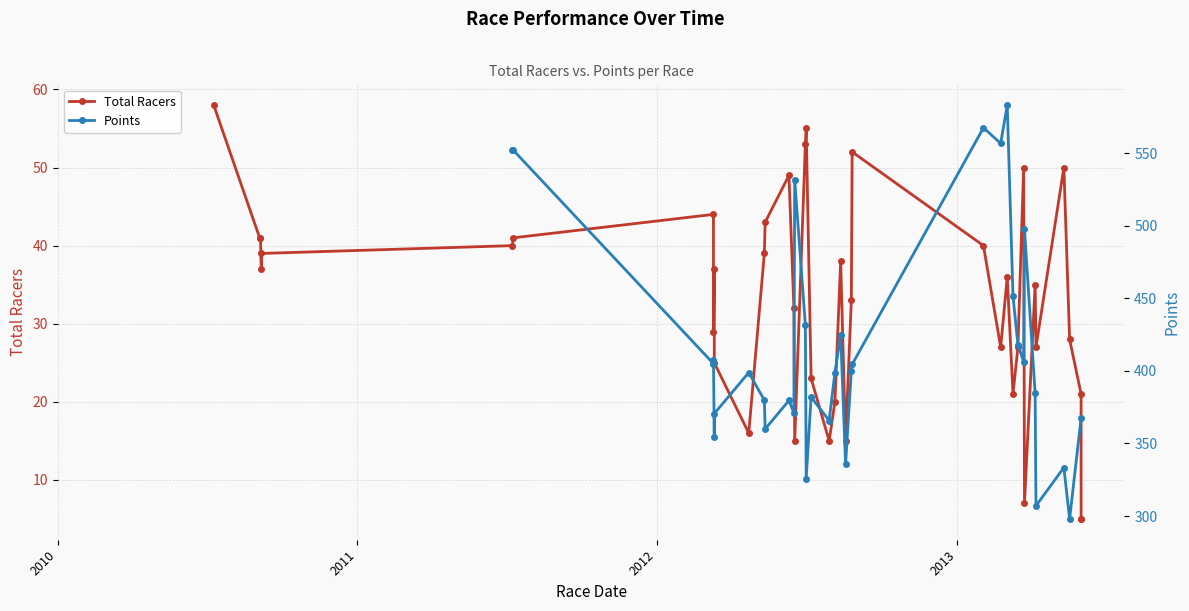

Does the chart display data point markers on the line(s)?

Yes